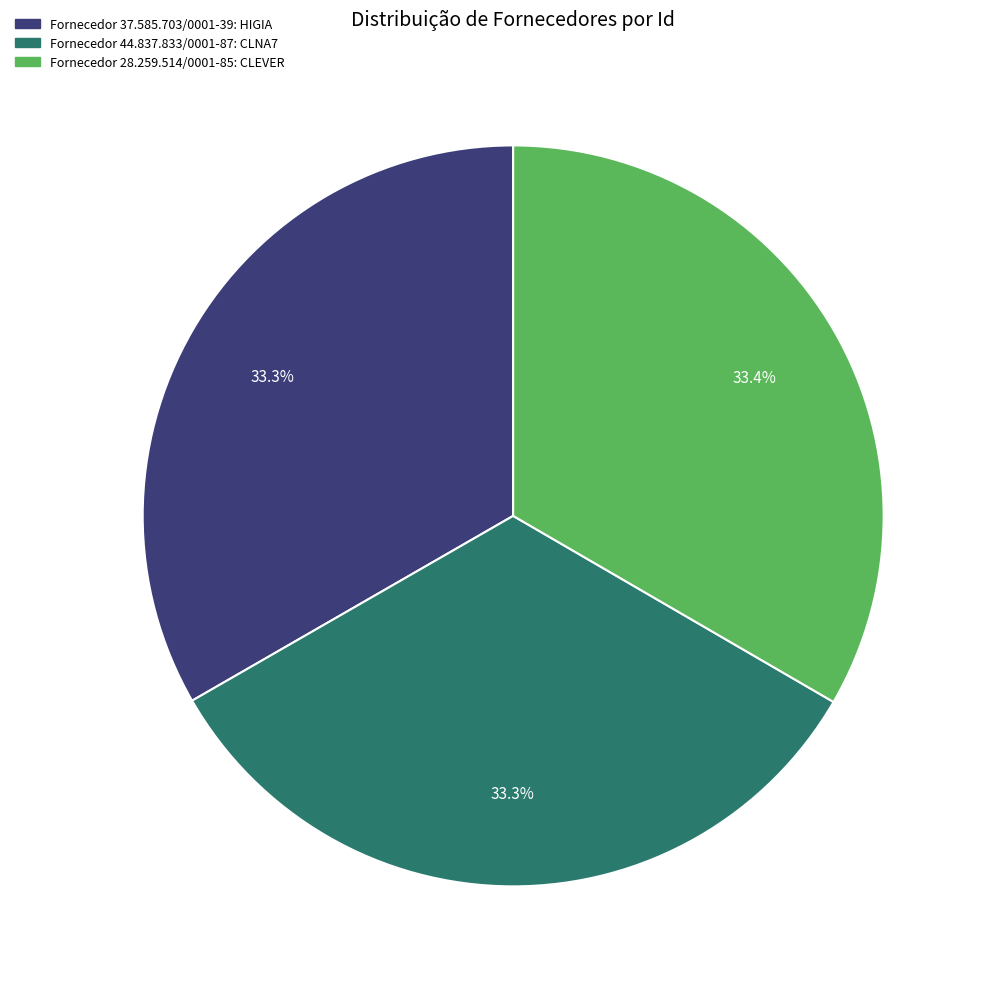

How many slices are in this pie chart?

3